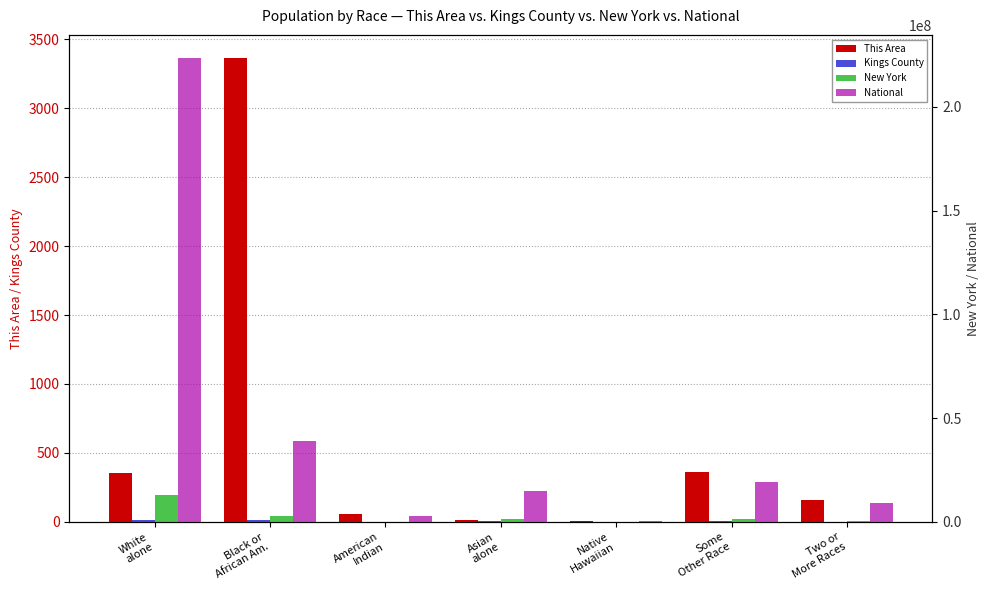

Count the number of categories in the chart.

7